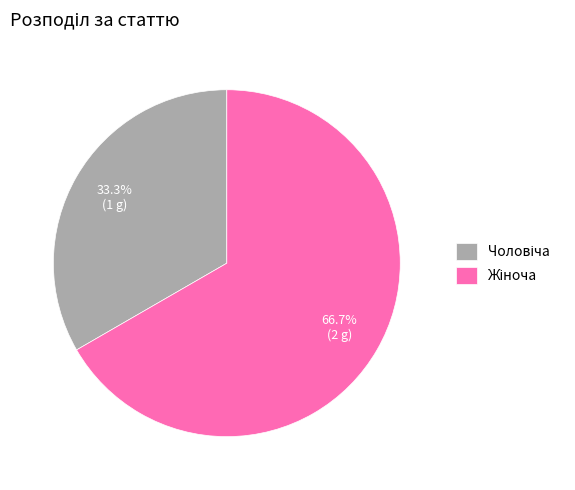

Is there any slice that represents more than half of the pie?

Yes